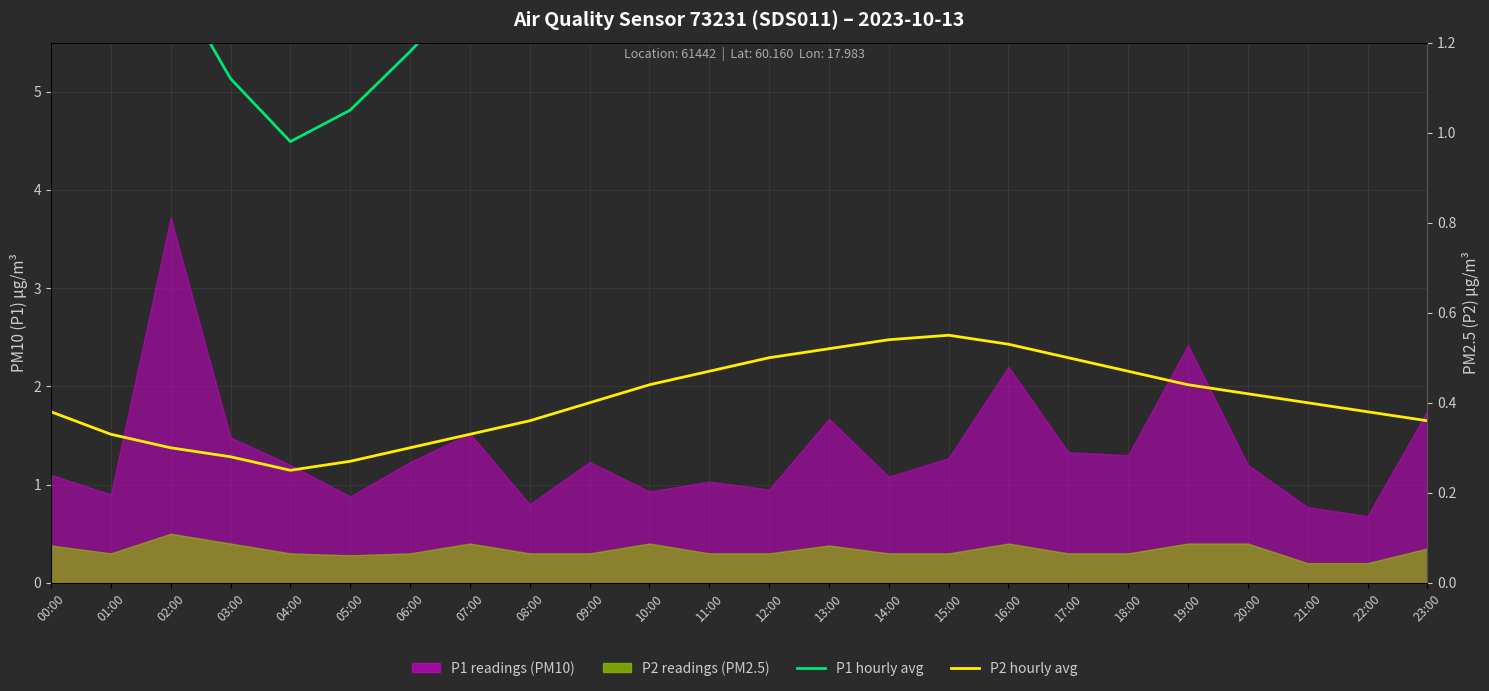

The value of P2 hourly avg at 12:00 is 0.5. True or false?

True